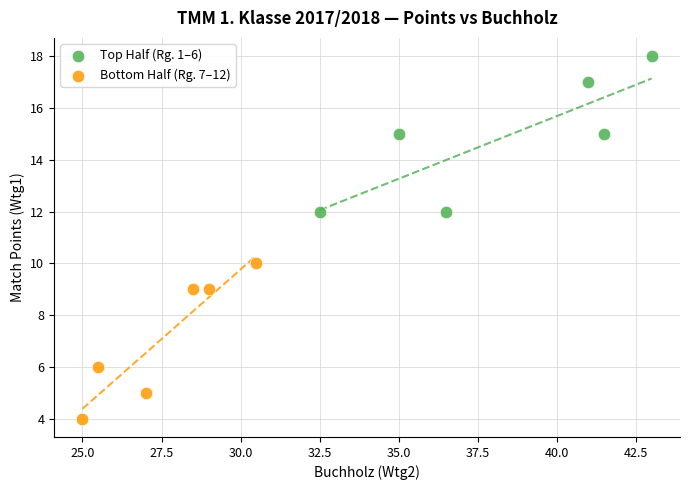

Which series reaches the maximum Y coordinate?

Top Half (Rg. 1–6)